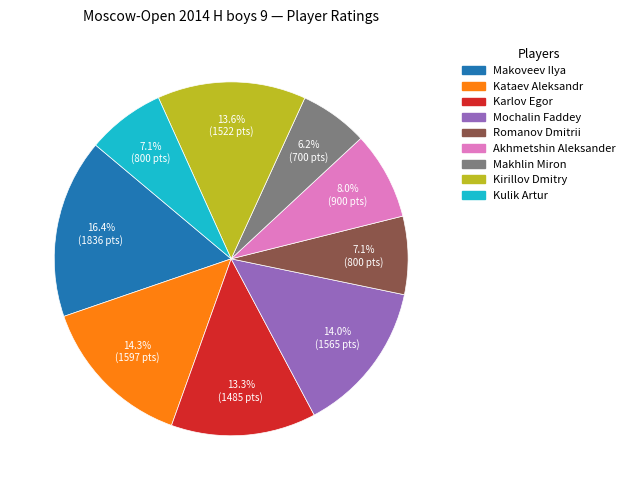

Does Makoveev Ilya account for over 50% of the chart?

No